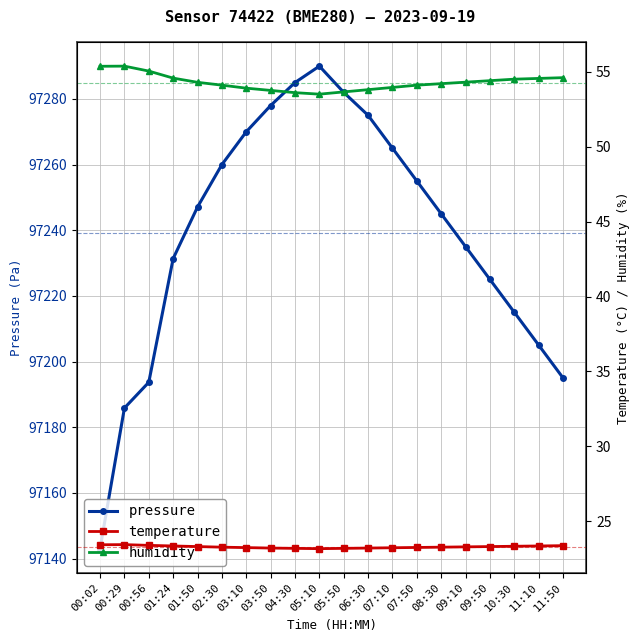

What value does the pressure series have at 05:10?

97290.0